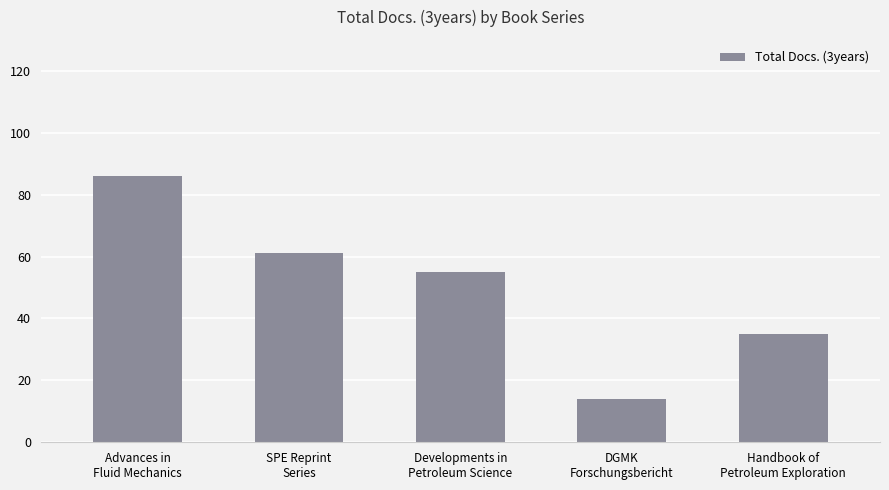

What is the minimum value shown in the chart?

14